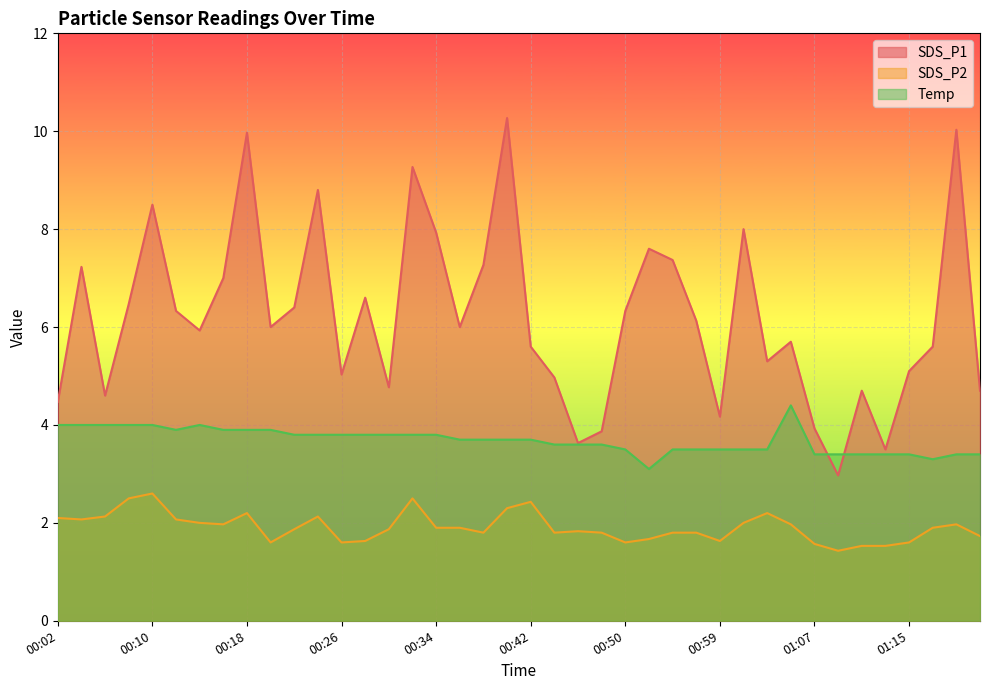

True or false: Temp and SDS_P2 intersect in this chart.

False